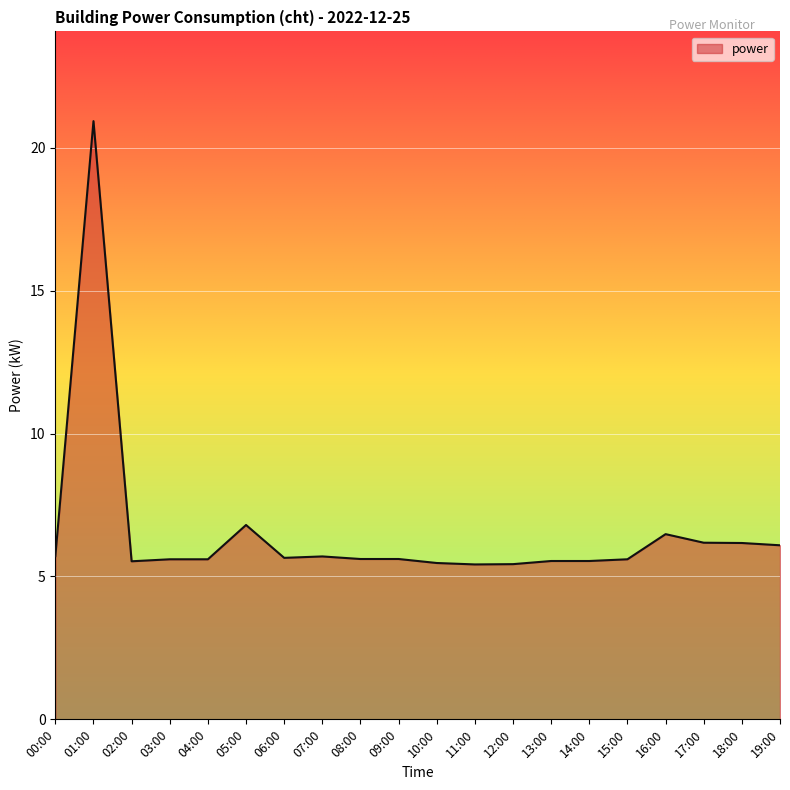

Between 12:00 and 00:00, which is larger?

00:00